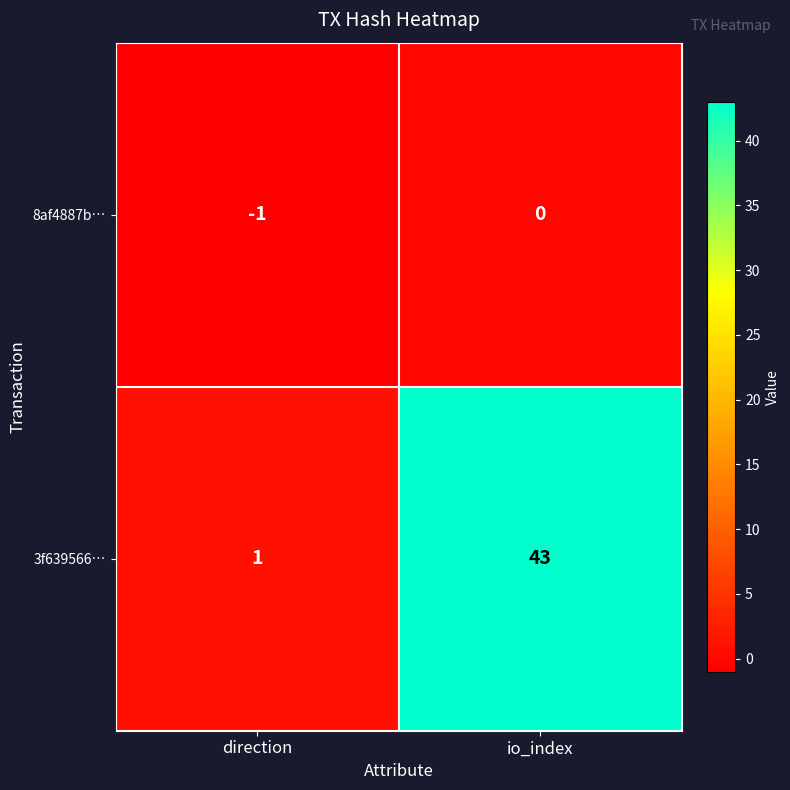

At which label is 3f639566… closest to 22?

direction